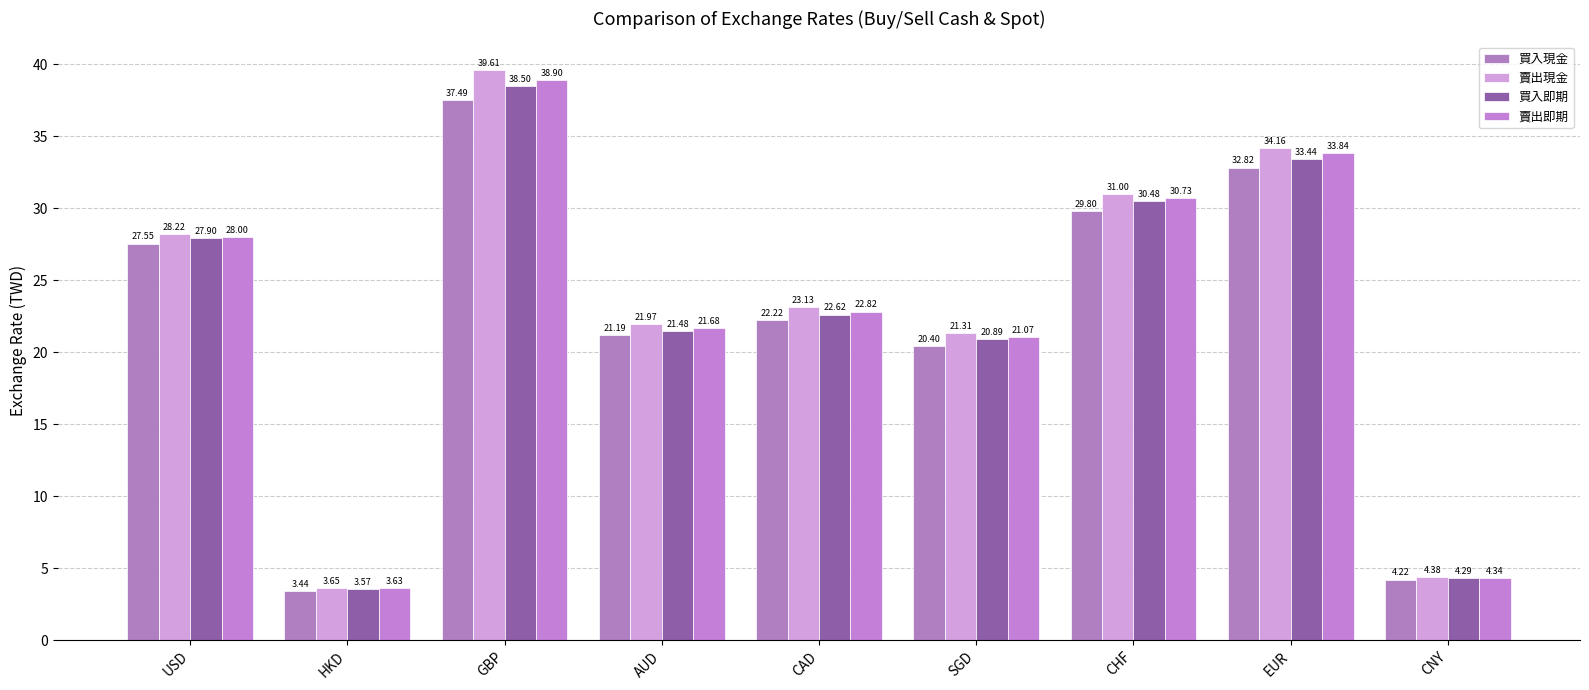

Which category has the highest value in the 買入現金 series?

GBP